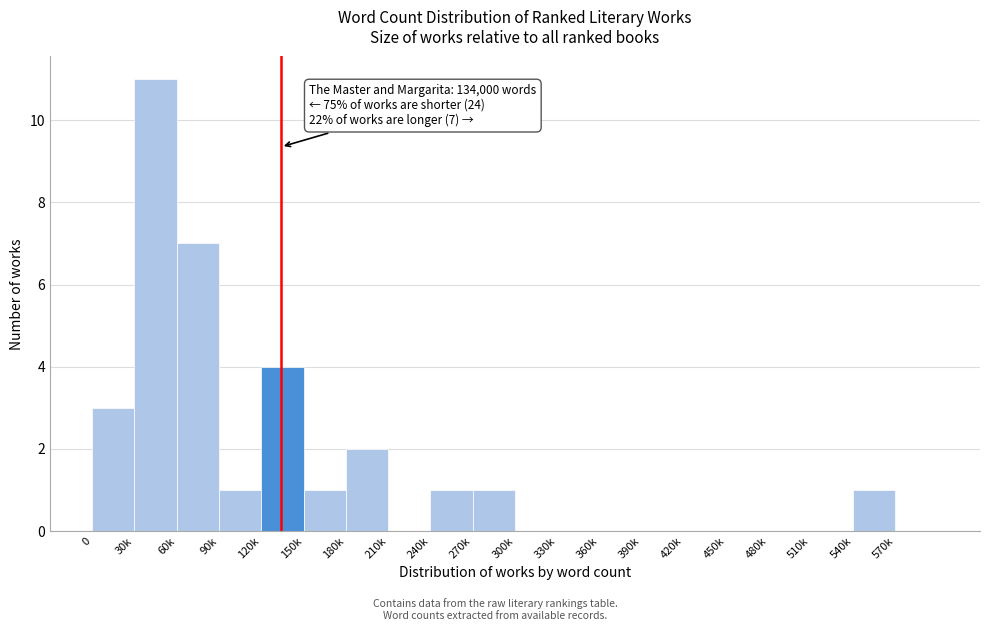

Reading left to right, extract all data points from this chart.

0=3	30k=11	60k=7	90k=1	120k=4	150k=1	180k=2	210k=0	240k=1	270k=1	300k=0	330k=0	360k=0	390k=0	420k=0	450k=0	480k=0	510k=0	540k=1	570k=0